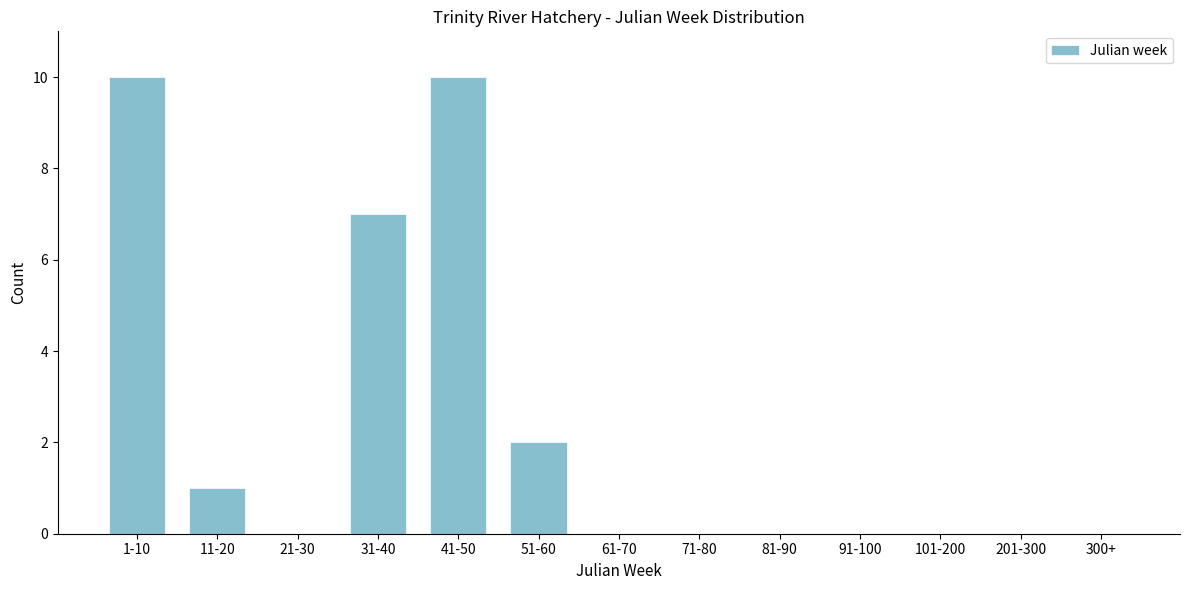

Reading left to right, list all the values displayed in this chart.

1-10=10	11-20=1	21-30=0	31-40=7	41-50=10	51-60=2	61-70=0	71-80=0	81-90=0	91-100=0	101-200=0	201-300=0	300+=0